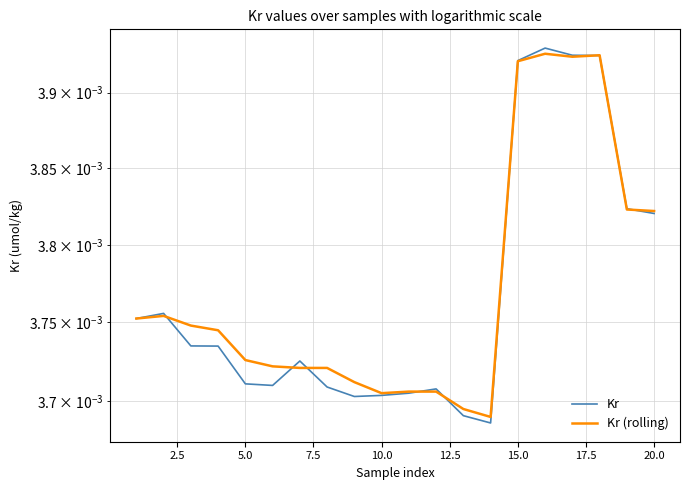

What are all the series names shown in the legend?

Kr, Kr (rolling)